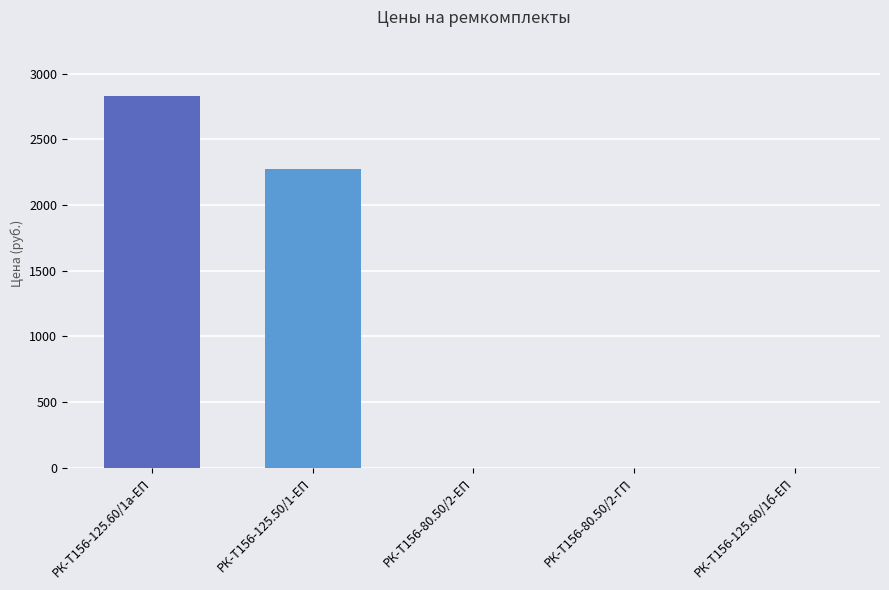

What is the sum of all values?

5108.4